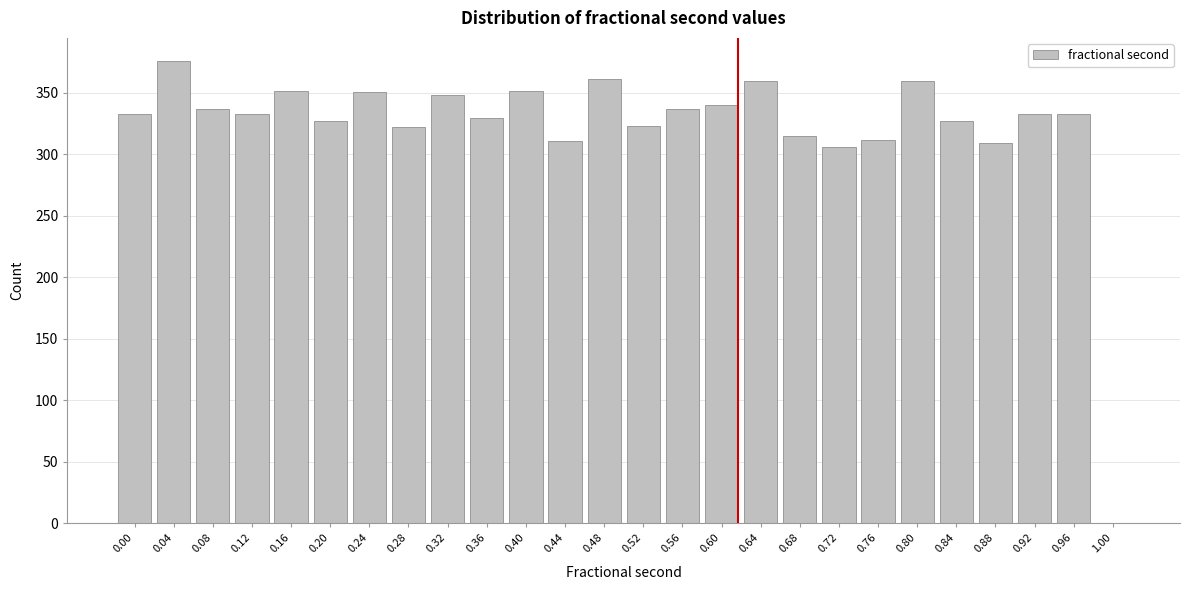

What is the sum of all values?

8388